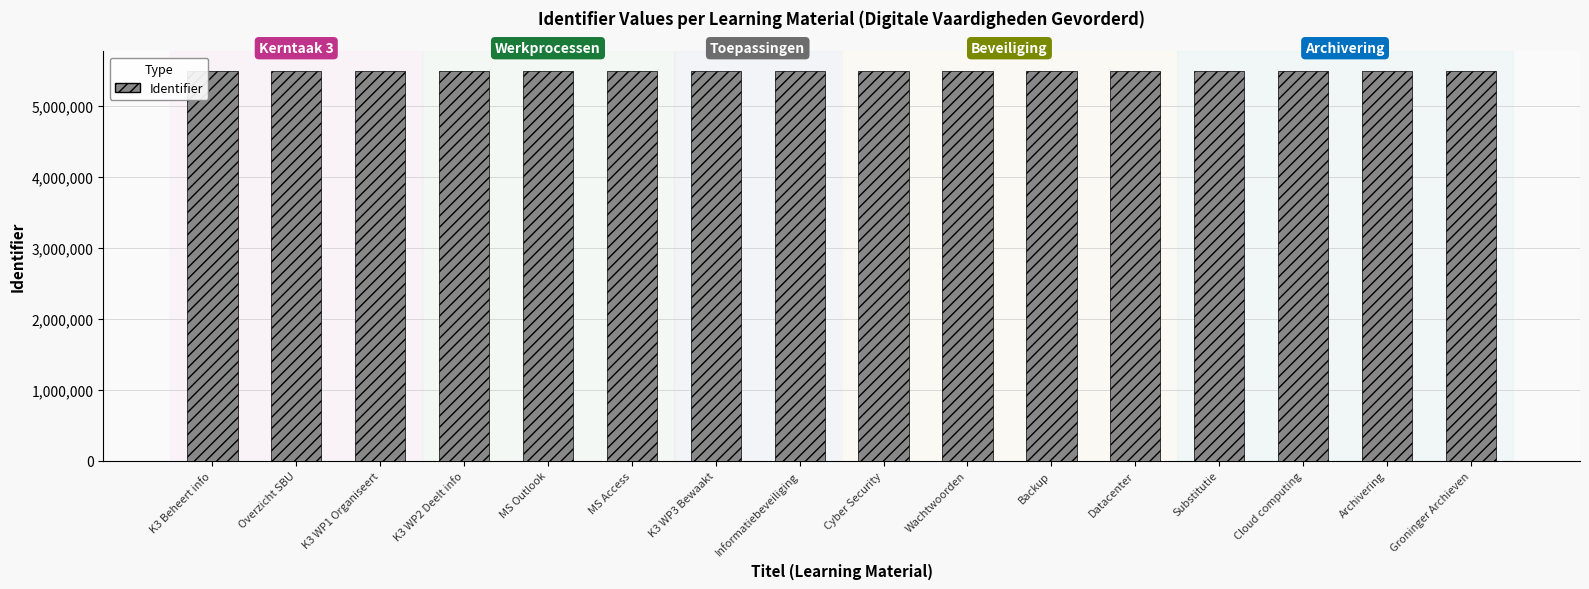

How many bars are there in total?

16